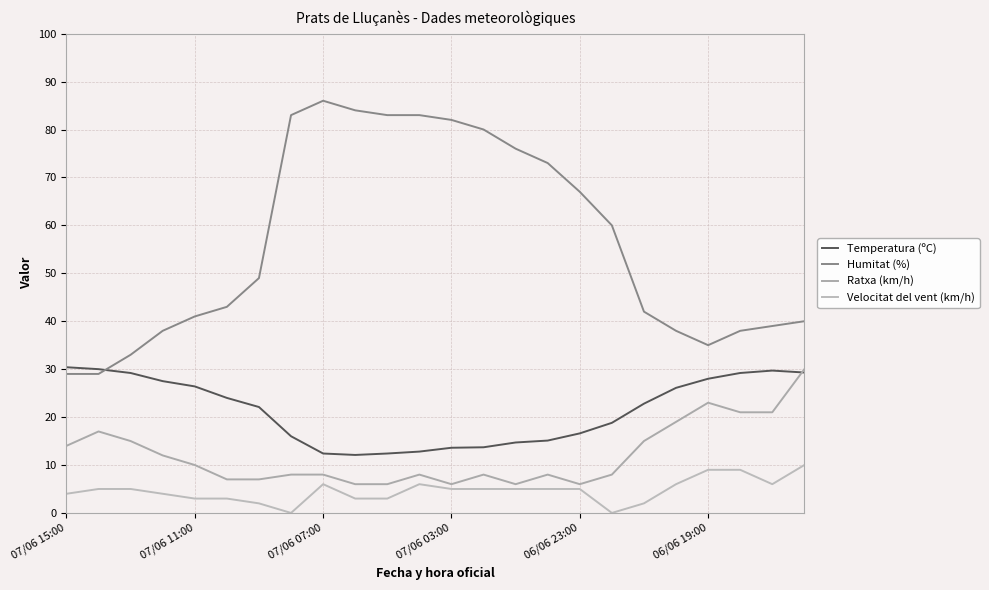

Where is Humitat (%) nearest to the value 57?

17